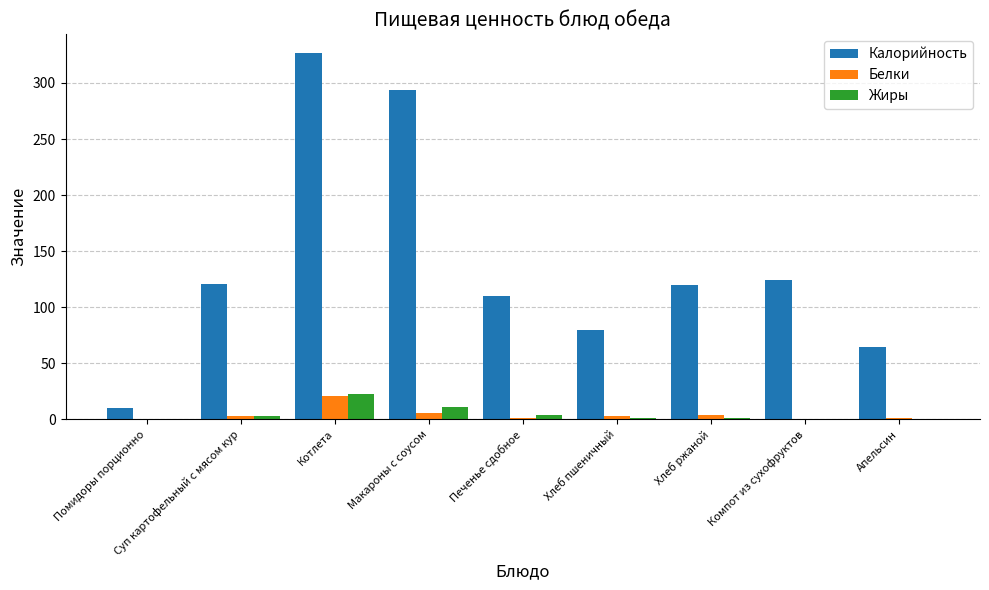

What are all the series names shown in the legend?

Калорийность, Белки, Жиры